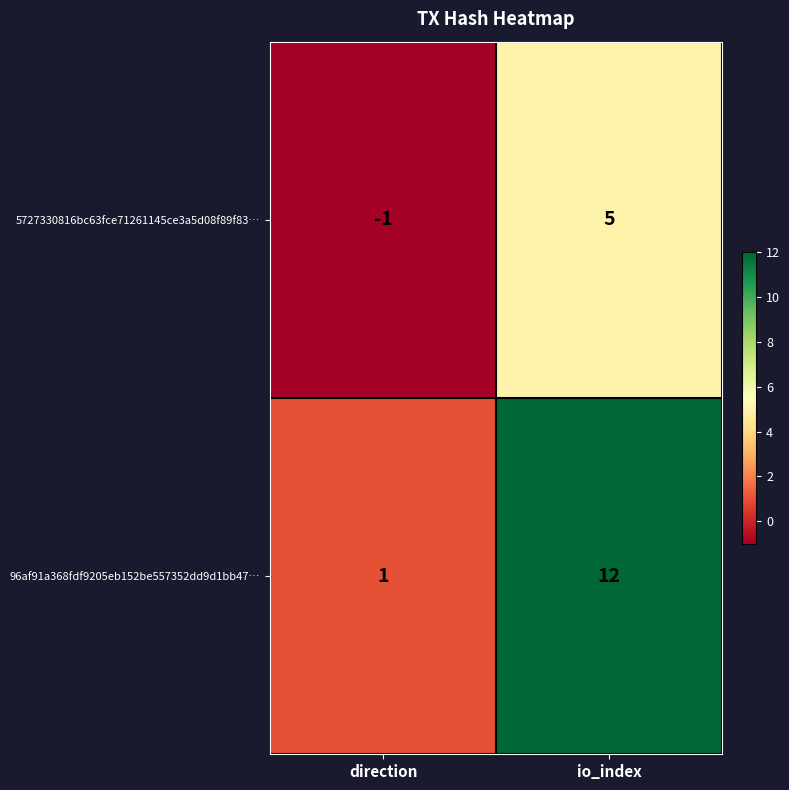

Which category has the lowest value across all series?

direction